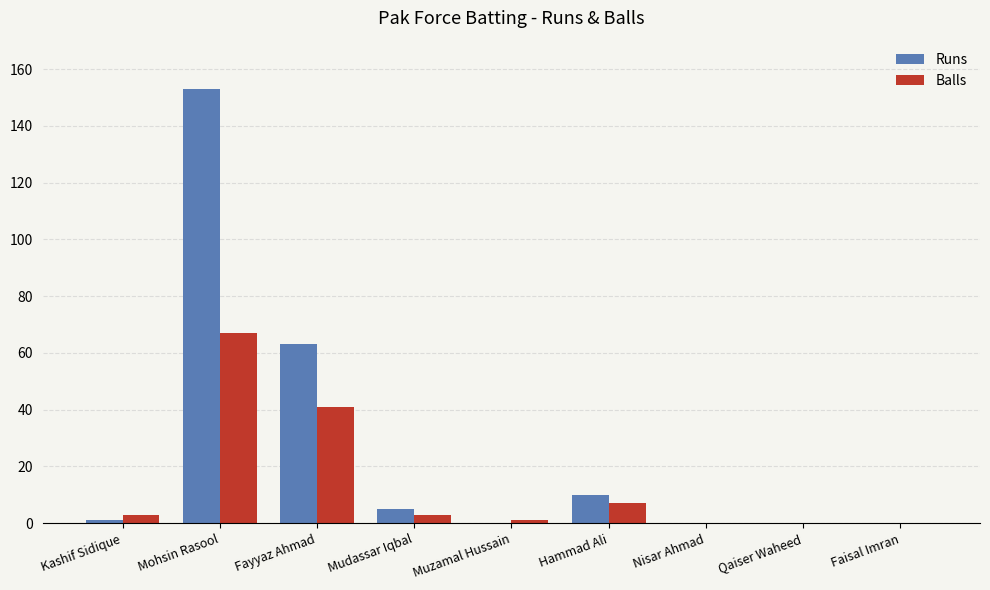

The Runs series shows -62 at Muzamal Hussain. True or false?

False